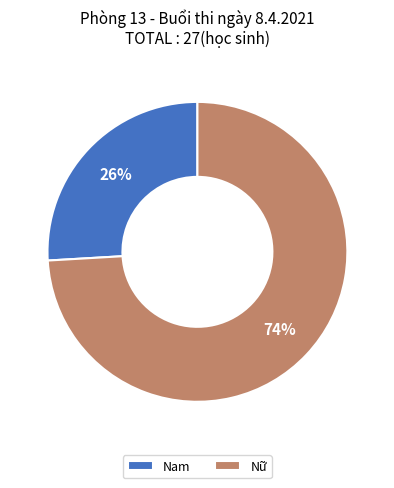

To the nearest percent, what portion does Nam represent?

26%